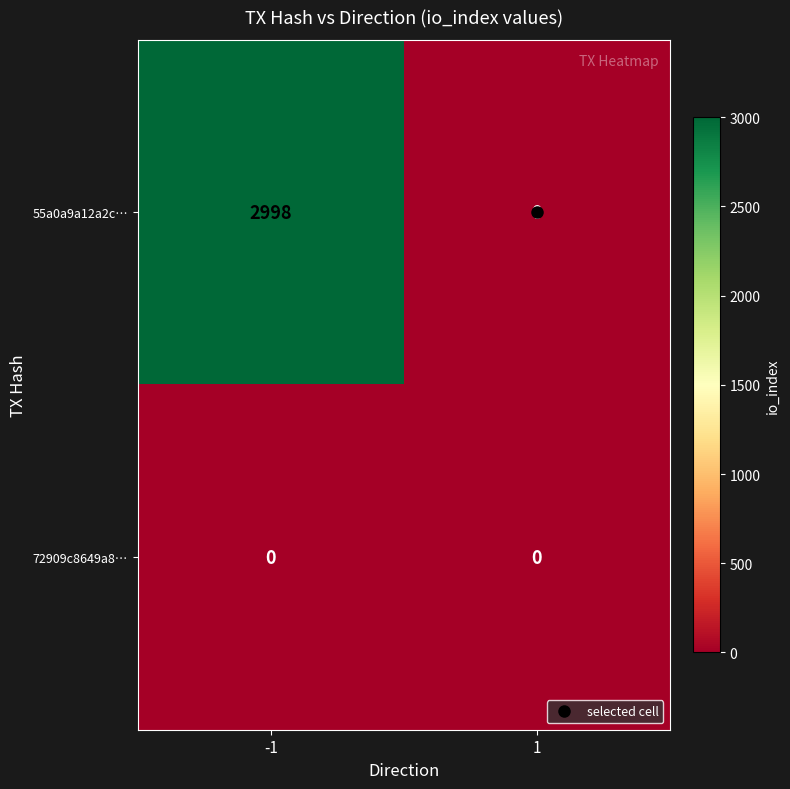

Read the 55a0a9a12a2c… value at -1, to the nearest 10.

3000